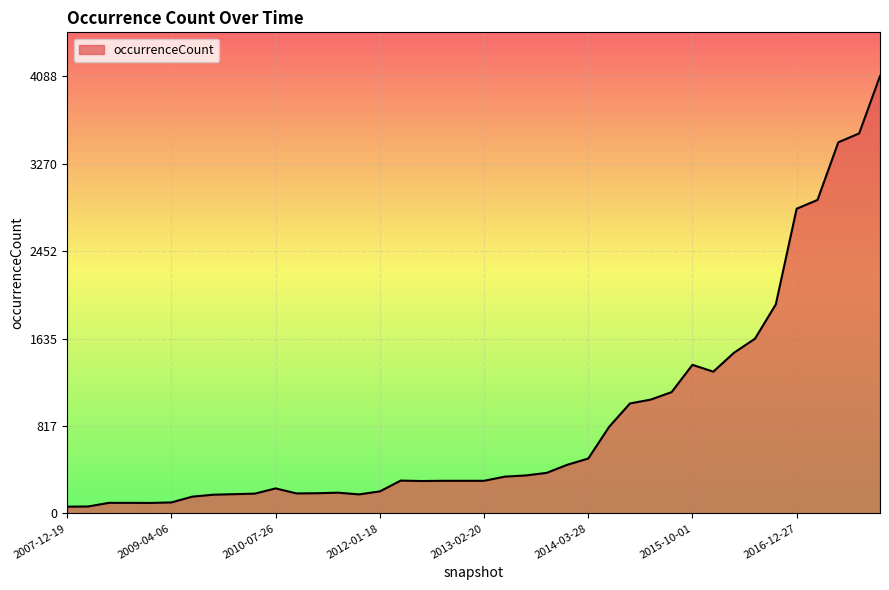

How many values are below 307?

20